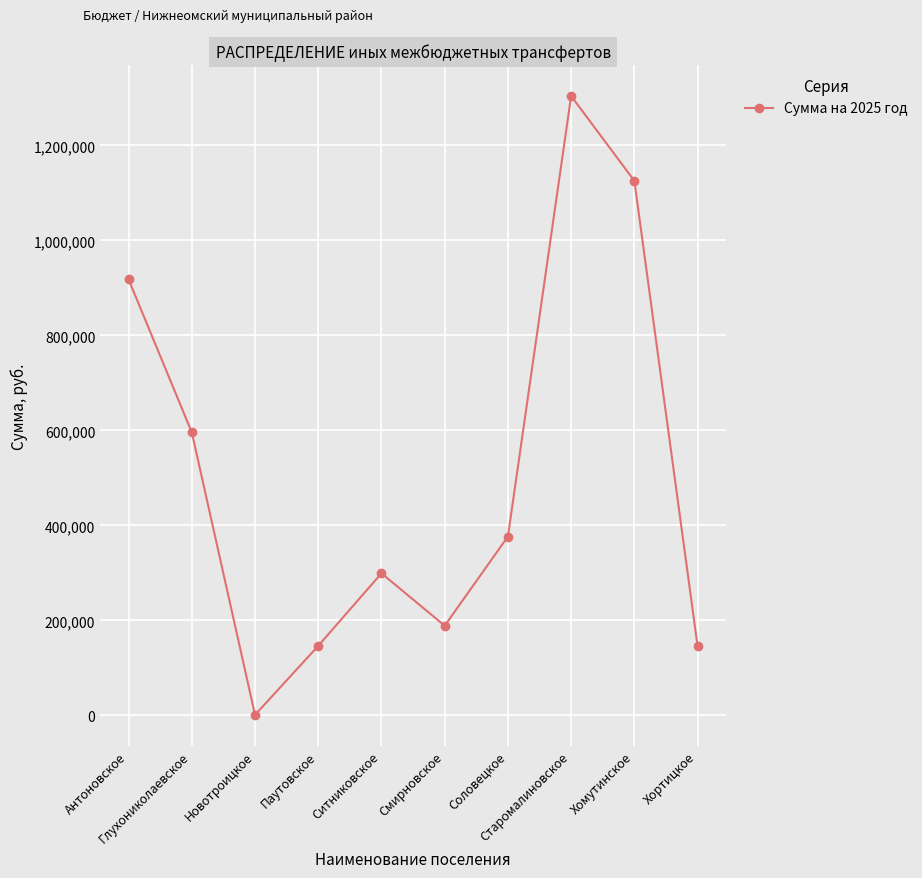

What is the approximate value at Новотроицкое?

1000.0